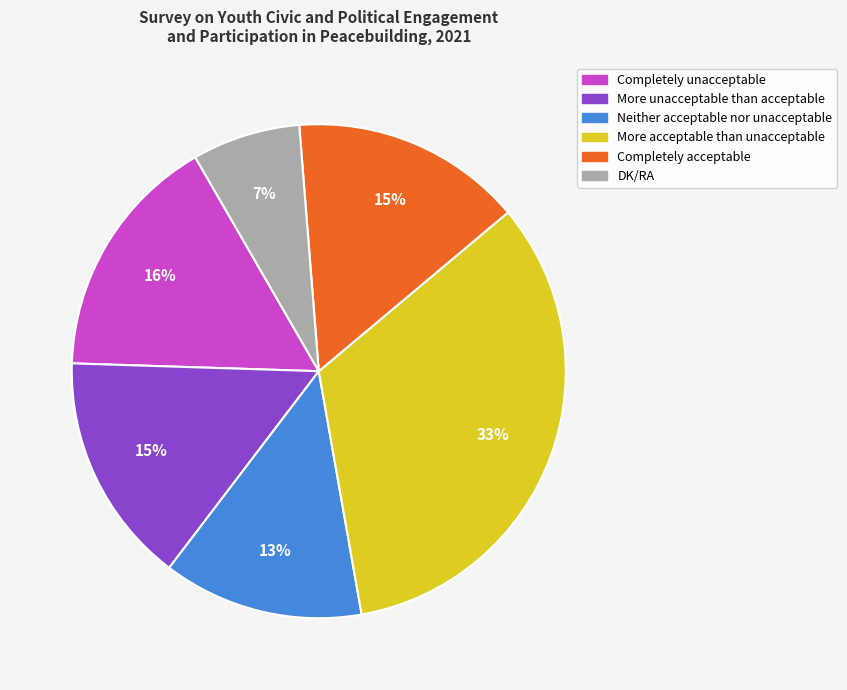

Count the number of slices in the pie.

6